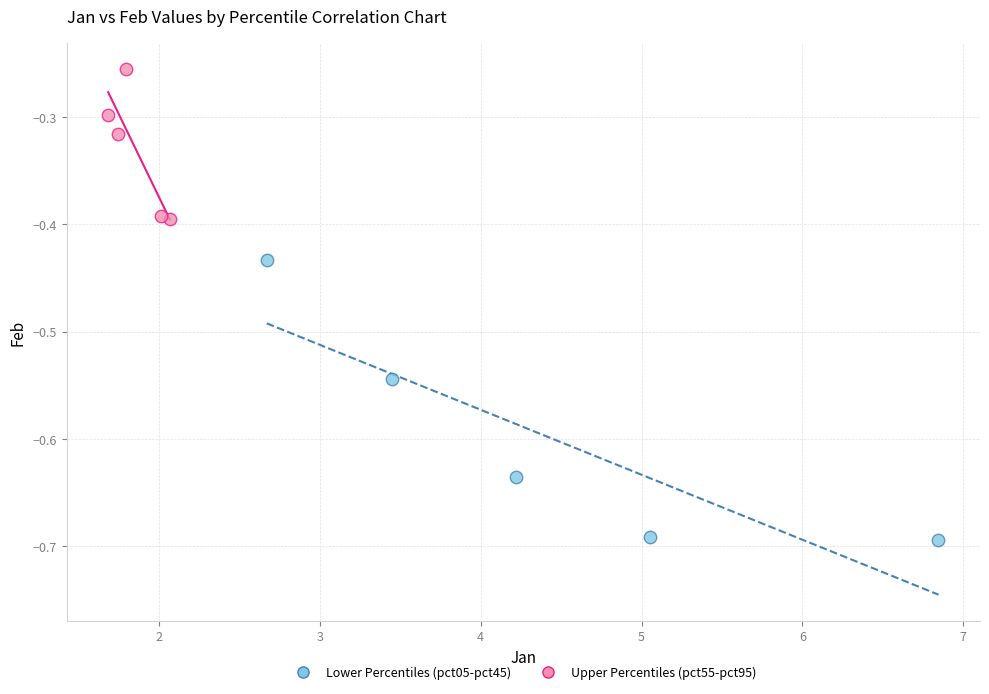

What are all the series names shown in the legend?

Lower Percentiles (pct05-pct45), Upper Percentiles (pct55-pct95)